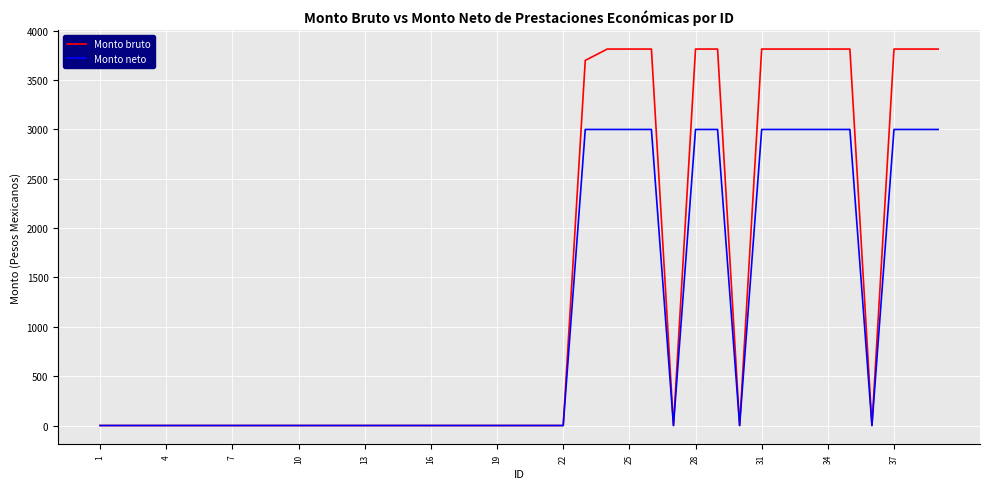

Which series has the largest range (max minus min)?

Monto bruto